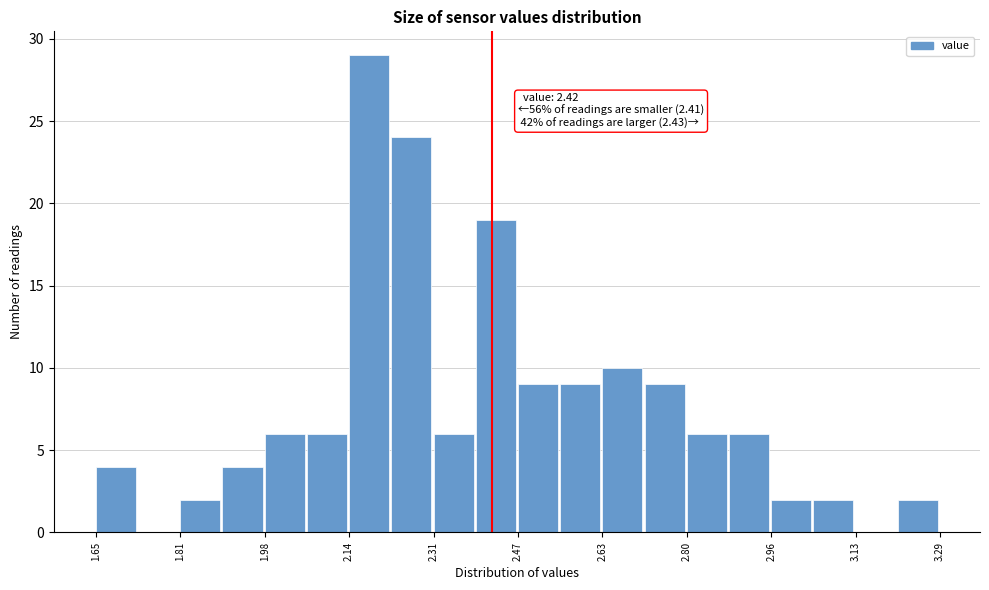

Over which range of the x-axis is the bar tallest?

2.142 to 2.224